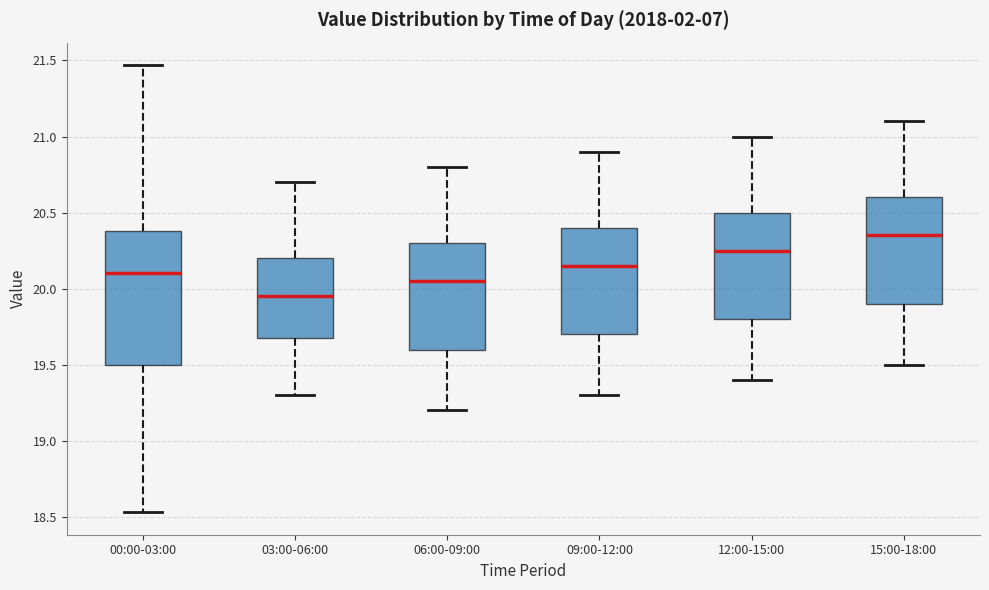

Which box is the tallest, from its lower edge to its upper edge?

00:00-03:00